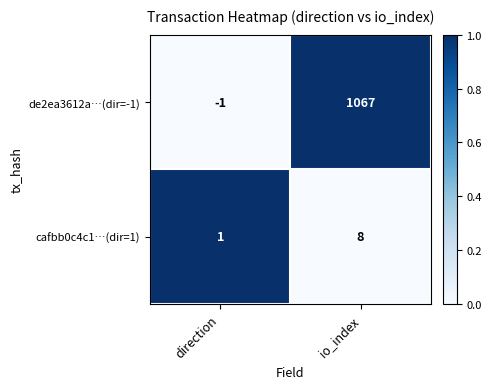

Between direction and io_index, which series saw the biggest shift?

de2ea3612a…(dir=-1)